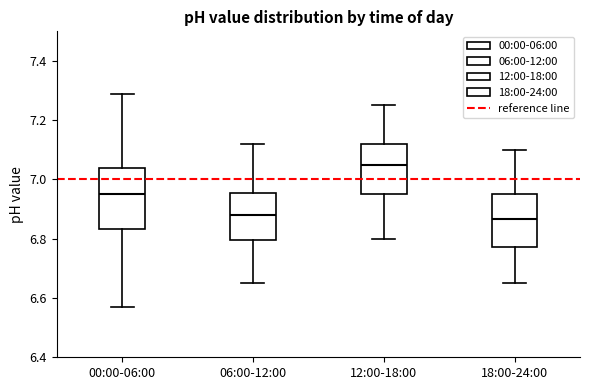

Where does the median line of the box for 06:00-12:00 sit on the y-axis? The values are not printed on the chart, so give them approximately, as read against the axis.

6.88